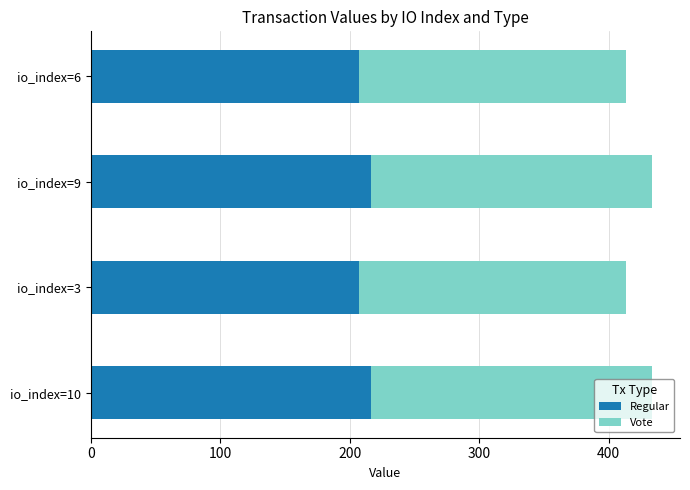

What is the average value of the Regular series?

211.7